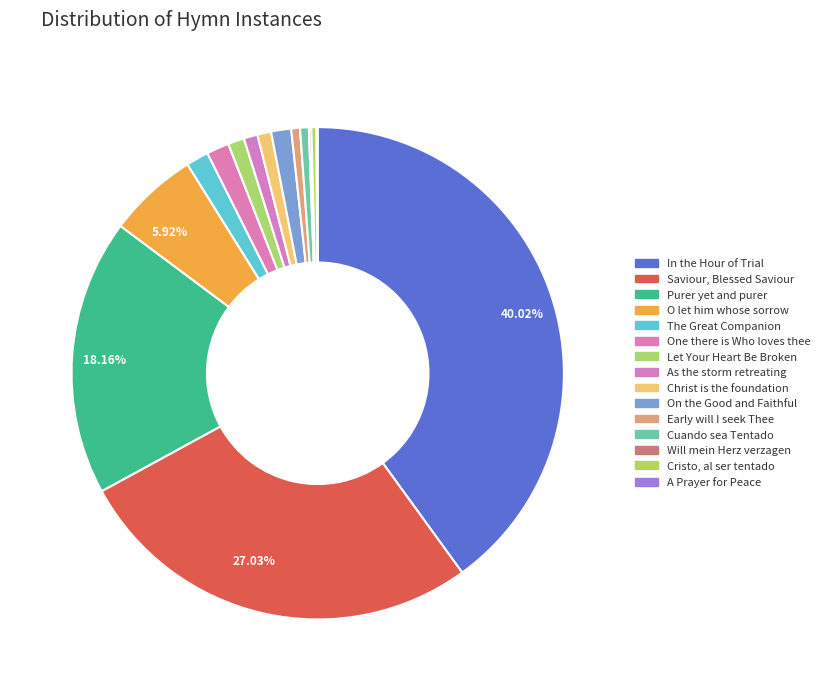

Which category has the smallest portion of the pie?

A Prayer for Peace